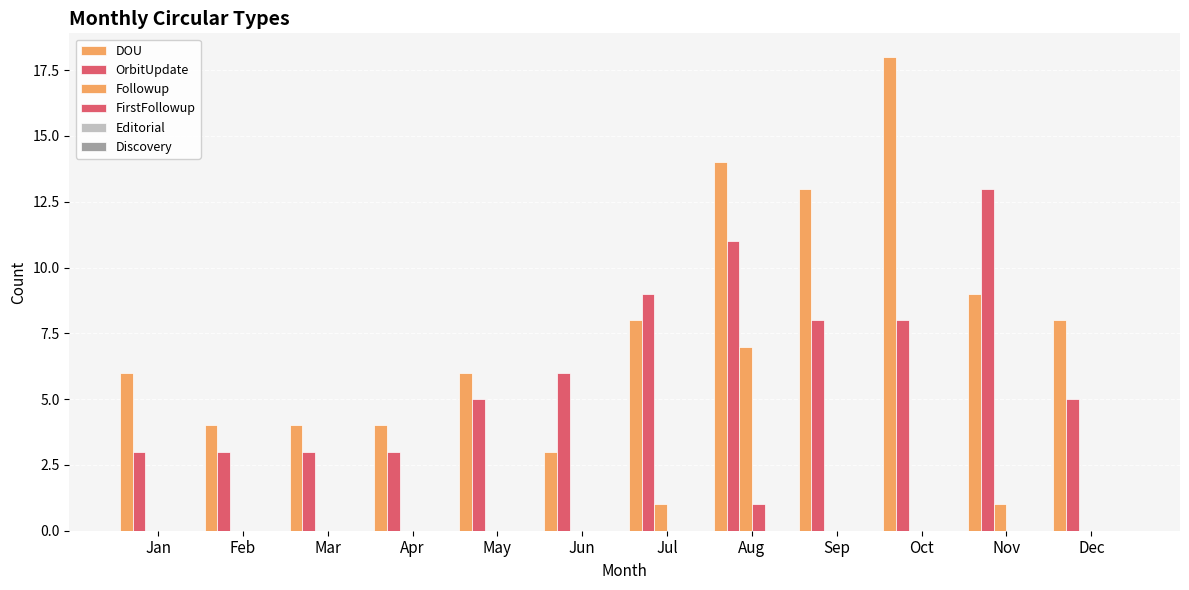

Count the OrbitUpdate values in the range 3 to 9.

10